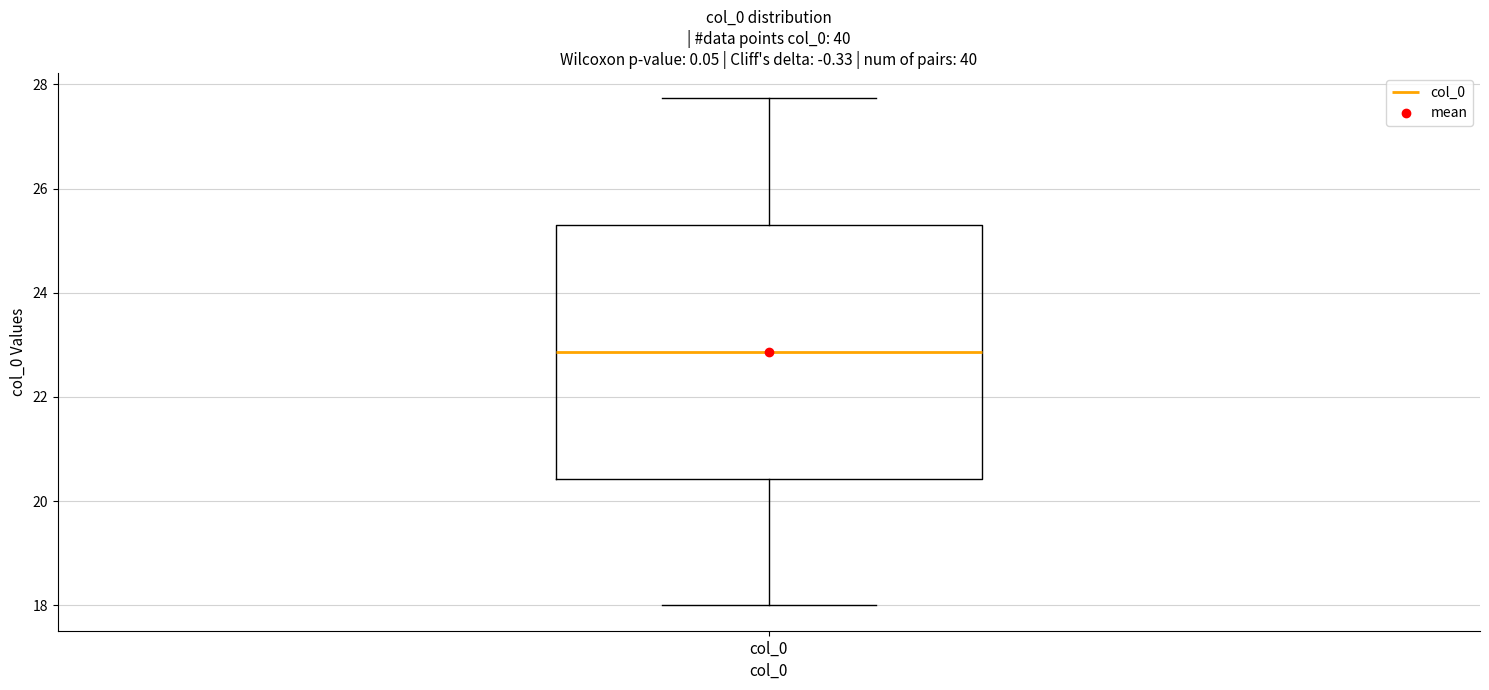

Read this box plot against the y-axis: the position of the median line, the range covered by the box, and the ends of both whiskers. The values are not printed on the chart, so give them approximately, as read against the axis.

median 22.8, box 20.4 to 25.2, whiskers 18.0 to 27.8